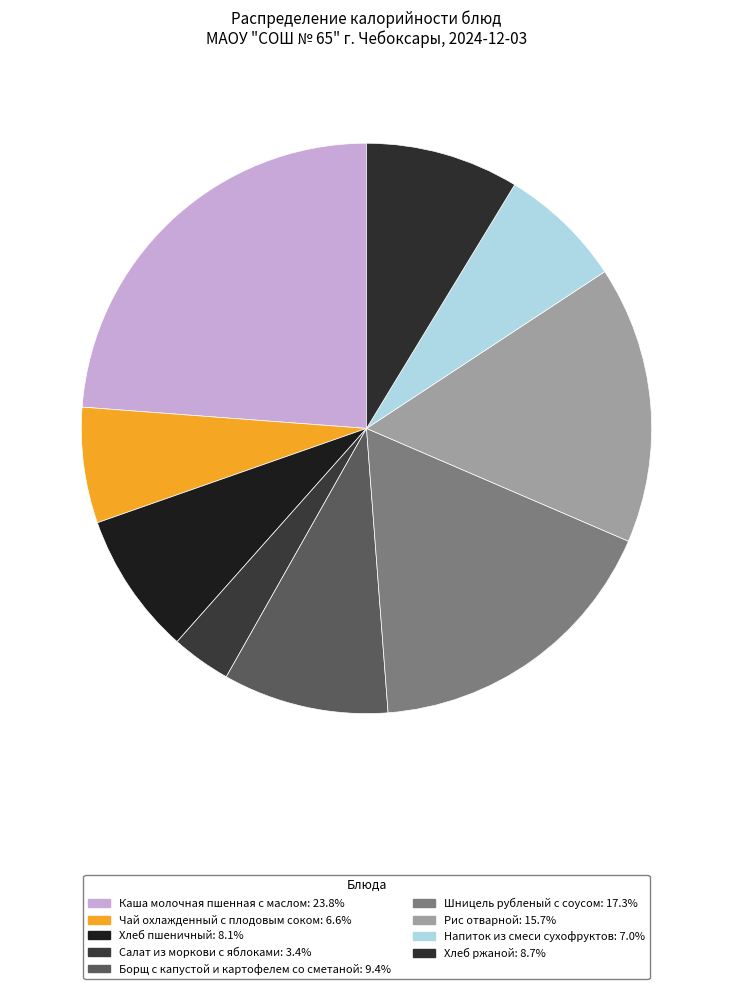

Is it true that Чай охлажденный с плодовым соком is 7% of the pie?

True